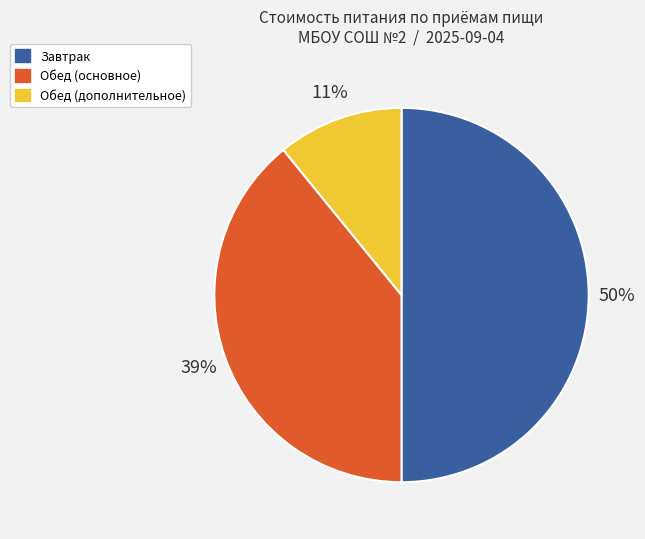

Count the number of slices in the pie.

3